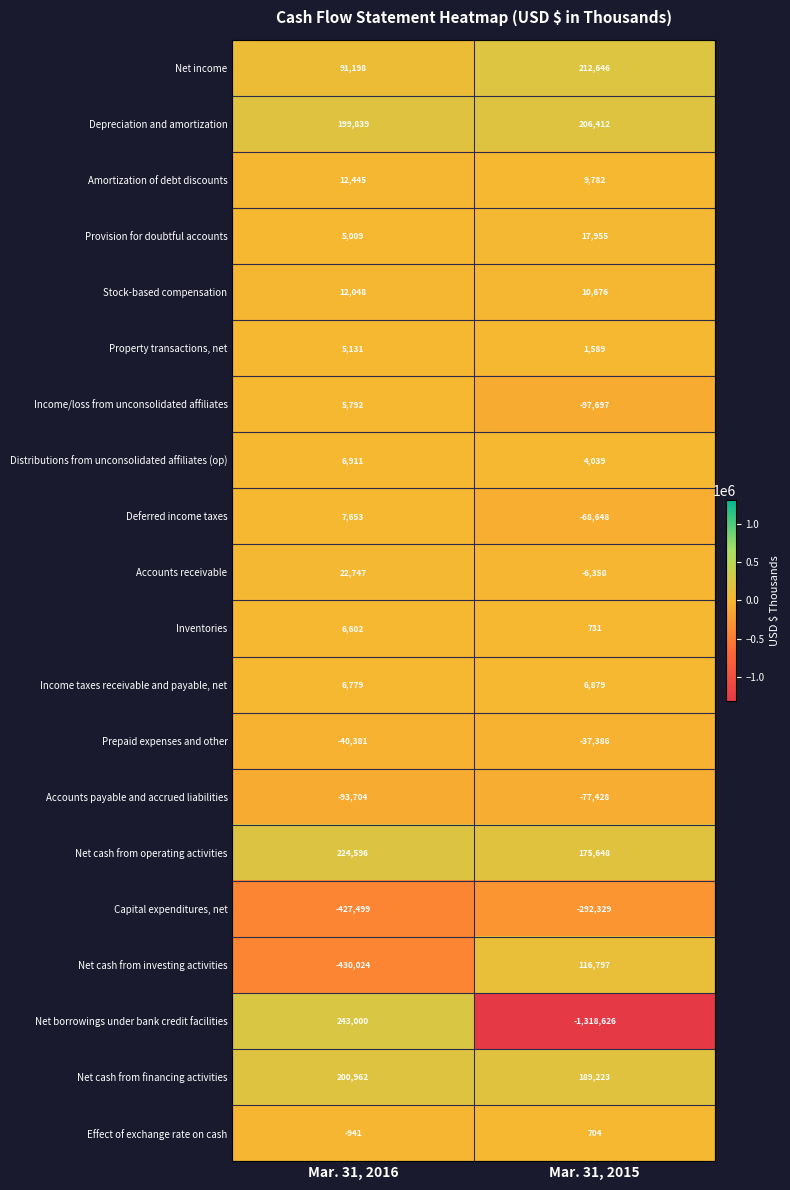

What is the total value across all series at Mar. 31, 2016?

58163